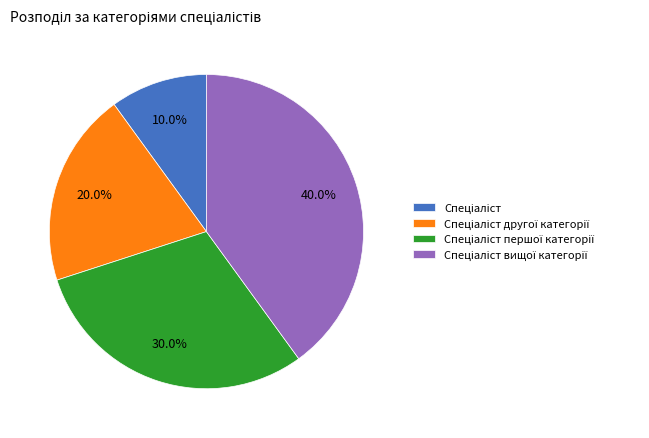

Does any single category account for the majority?

No